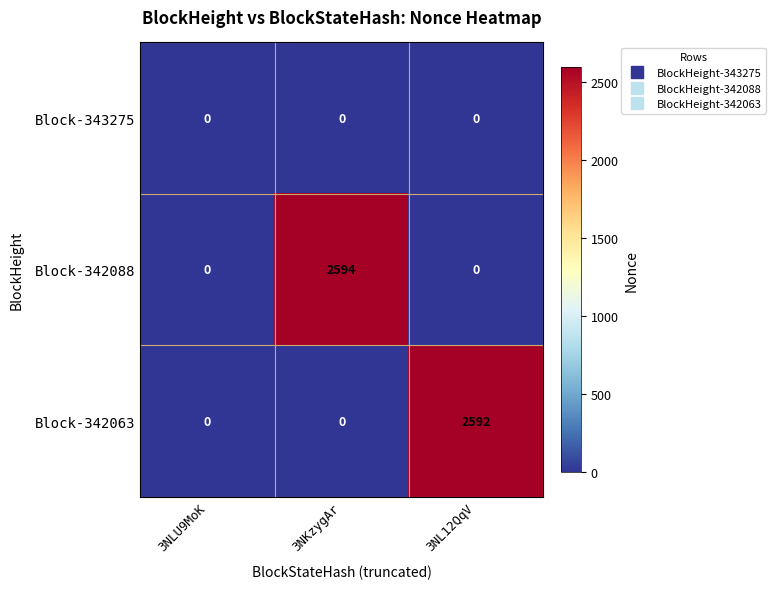

At which category is the sum across all series the highest?

3NKzygAr